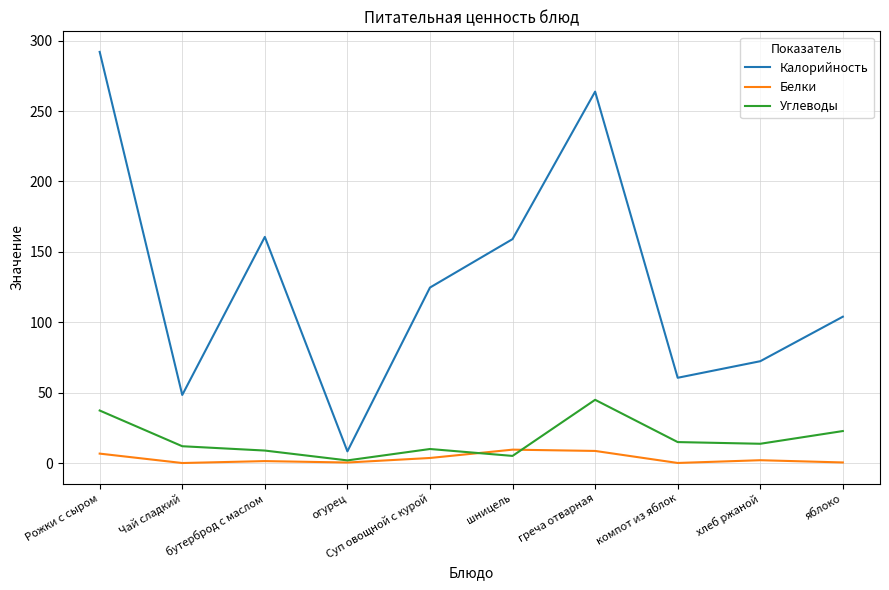

What are all the series names shown in the legend?

Калорийность, Белки, Углеводы